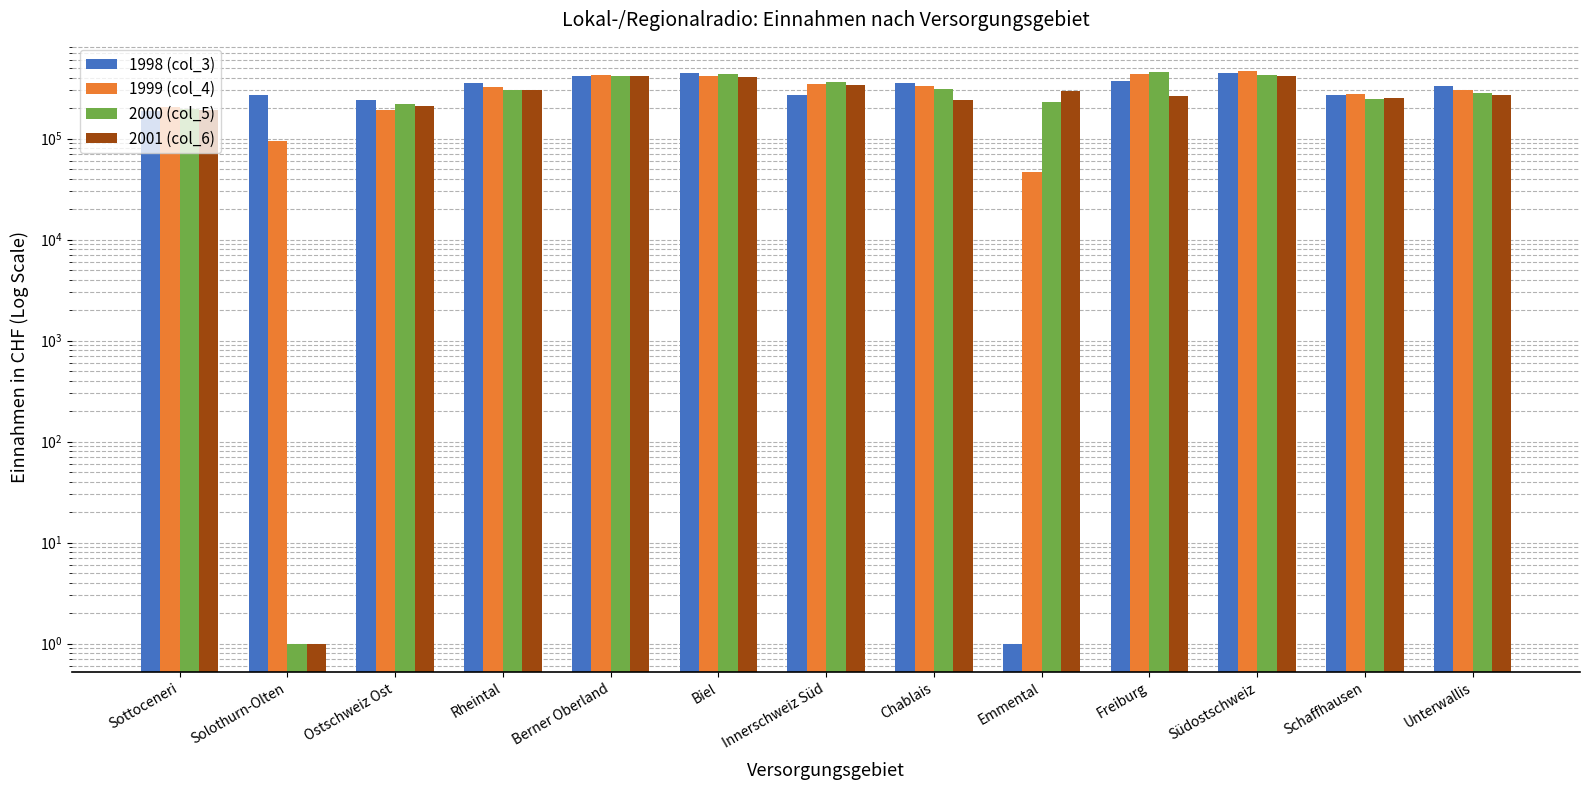

Reading left to right, what are all the values shown in this chart?

1998 (col_3): 188350	267003	240037	351489	419700	450651	269200	354007	1	369000	450118	267500	332174
1999 (col_4): 204000	94600	193807	323950	424978	412436	350000	328425	46300	440145	463536	276026	304816
2000 (col_5): 197700	1	222133	303530	412578	440349	364882	310555	228200	455312	430600	243706	280311
2001 (col_6): 192000	1	210100	301635	419800	409346	341664	241850	295800	263627	413348	253295	268295